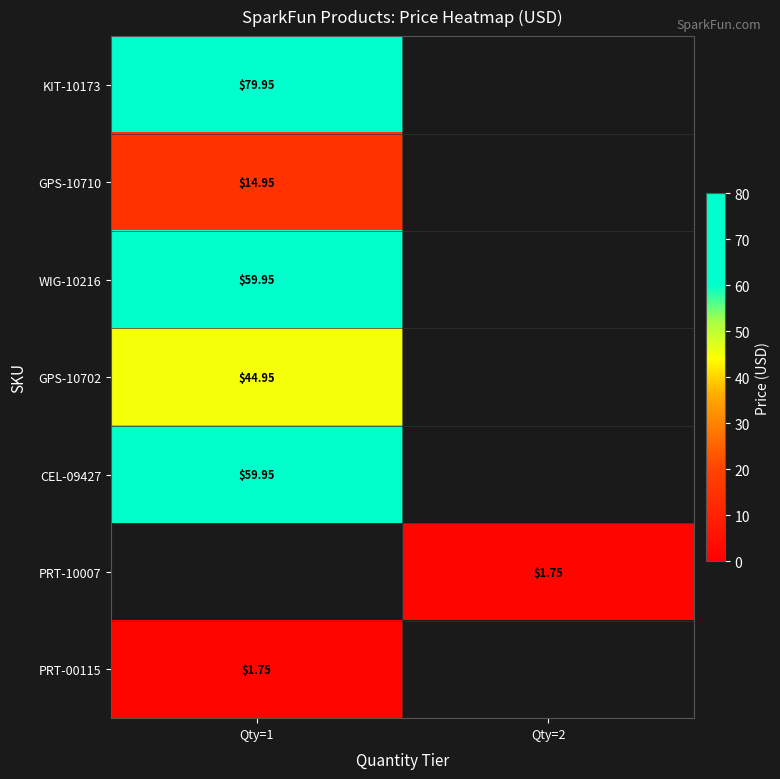

At which category does the chart reach its peak across all series?

Qty=1